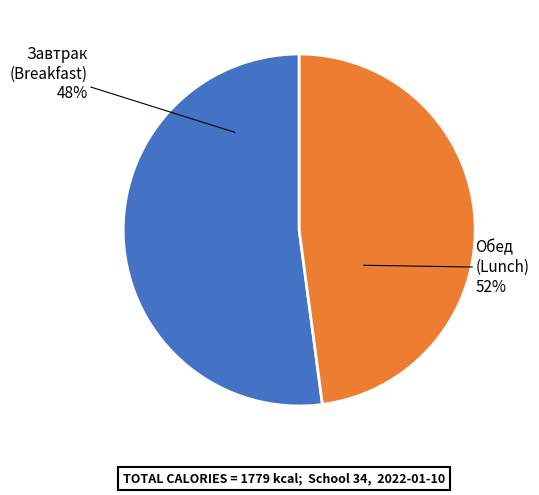

True or false: Тефтели с соусом accounts for 11% of the total.

False